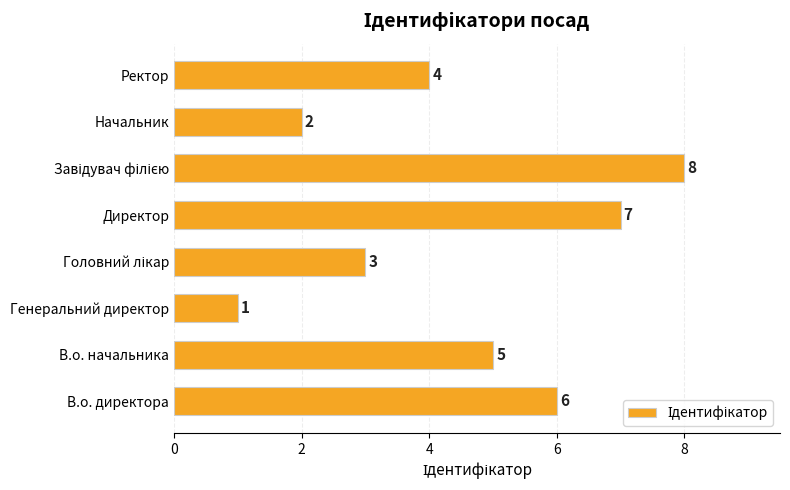

What is the difference between the maximum and minimum values?

7